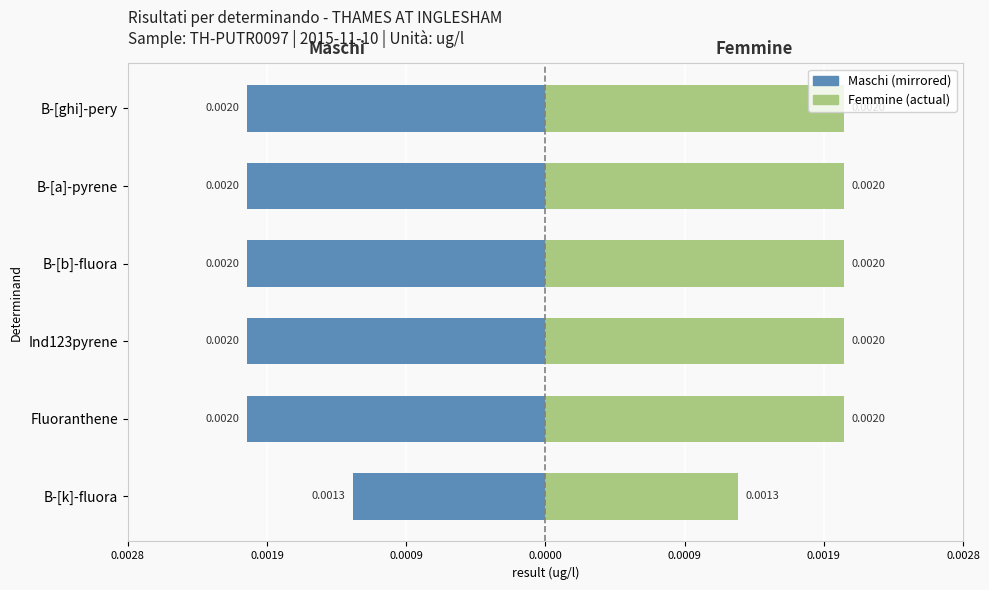

How many bars are there in total?

12